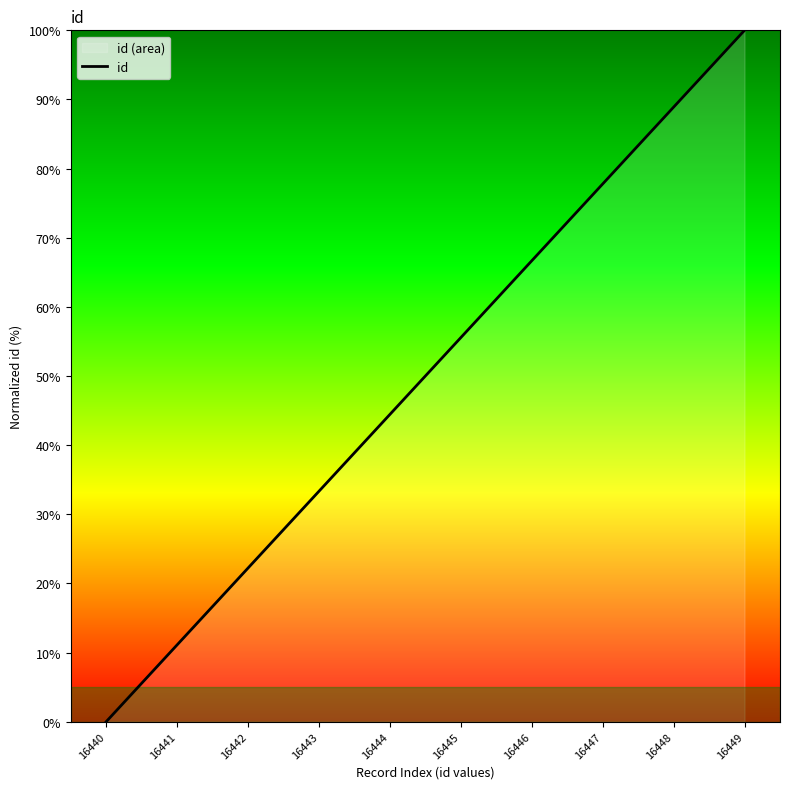

True or false: the data shows 149.4 at 16448.

False